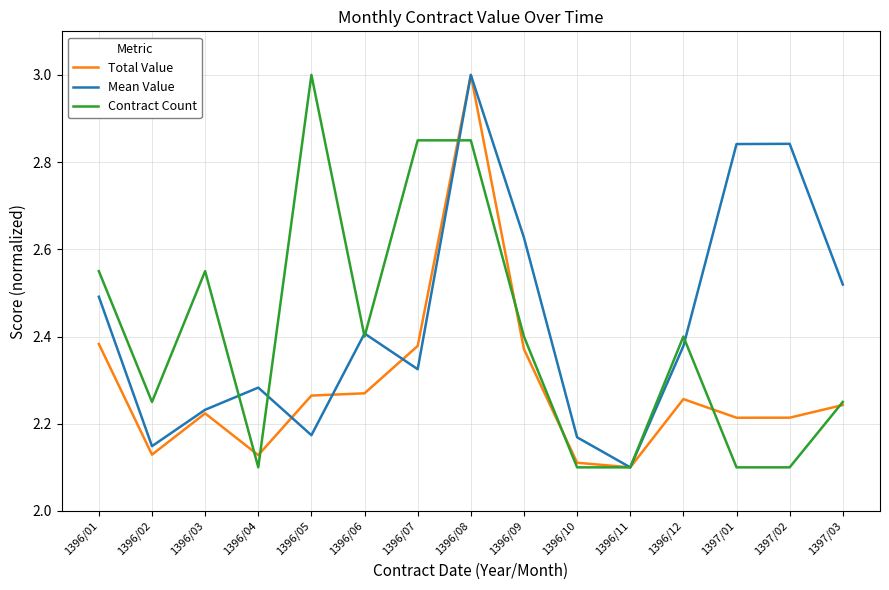

What is the maximum value shown in the chart?

3.0